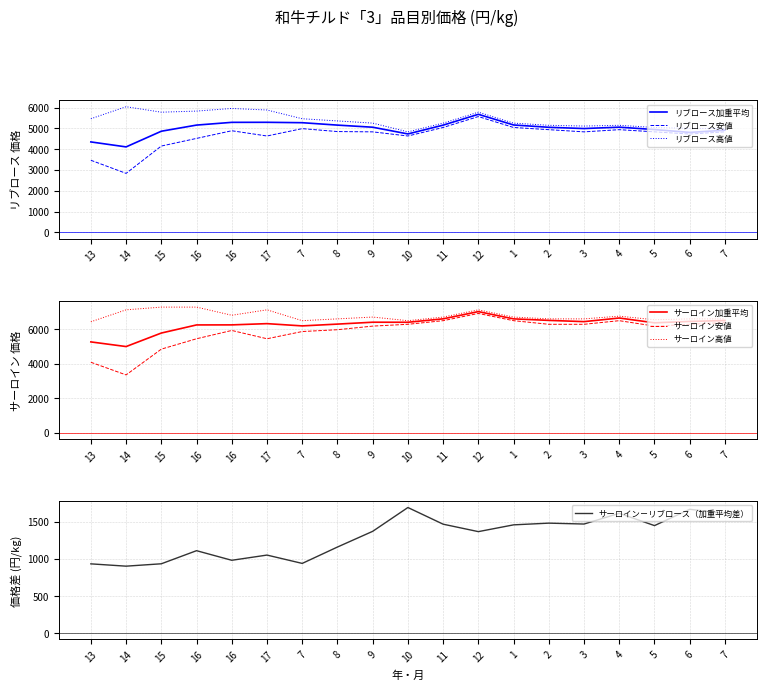

What is the highest value of the サーロイン高値 series?

7298